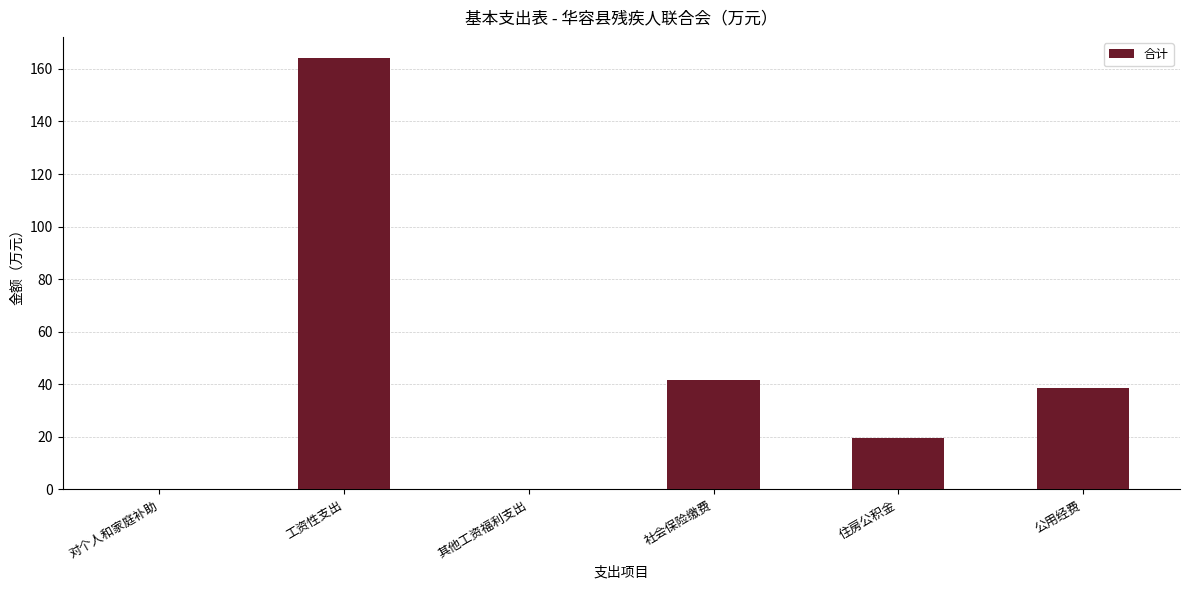

Which has a higher value, 公用经费 or 工资性支出?

工资性支出